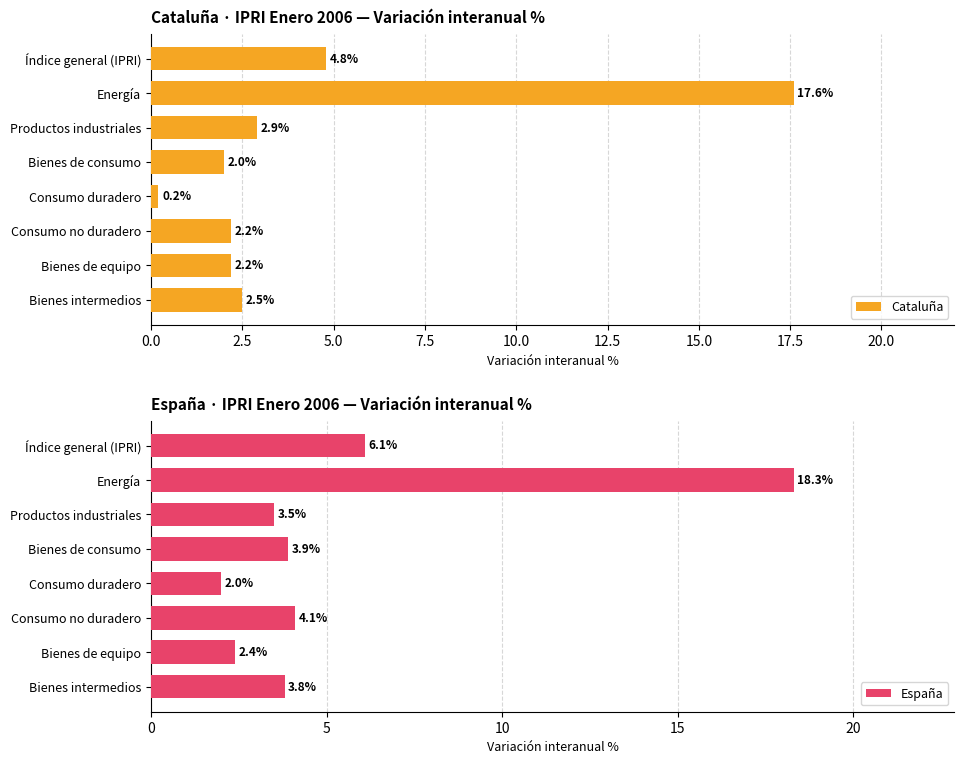

How many categories are shown in the chart?

8